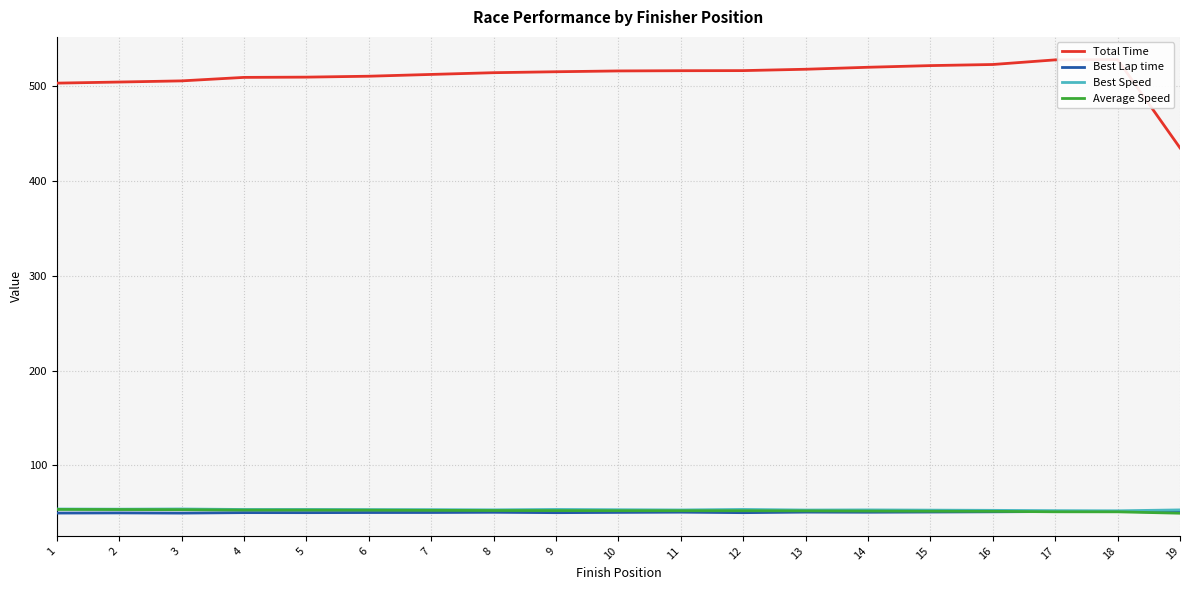

What is the spread (max minus min) of values at 4?

458.4